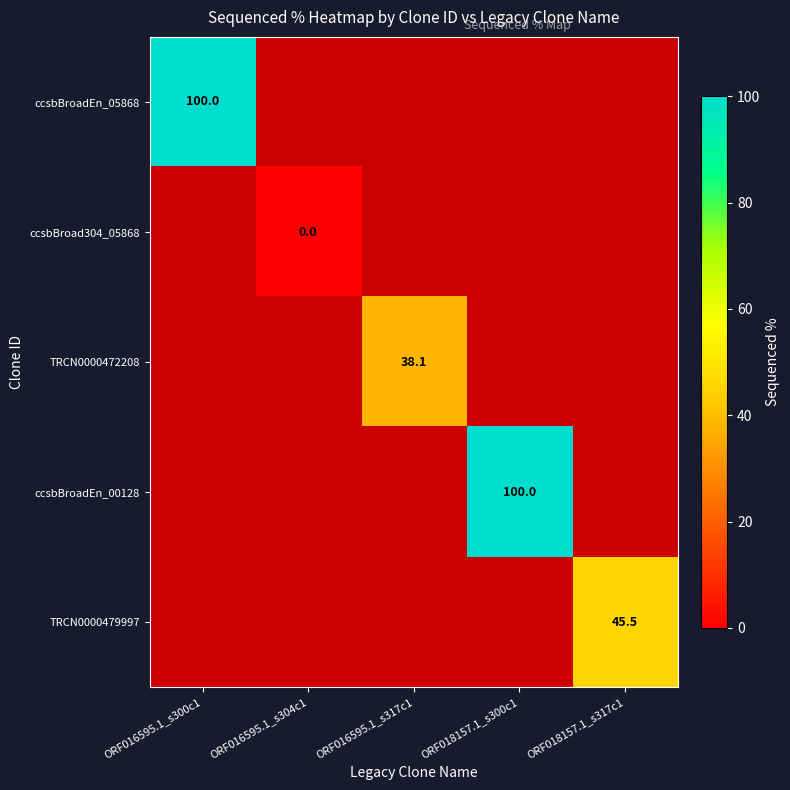

Which series has the widest spread of values?

ccsbBroadEn_05868